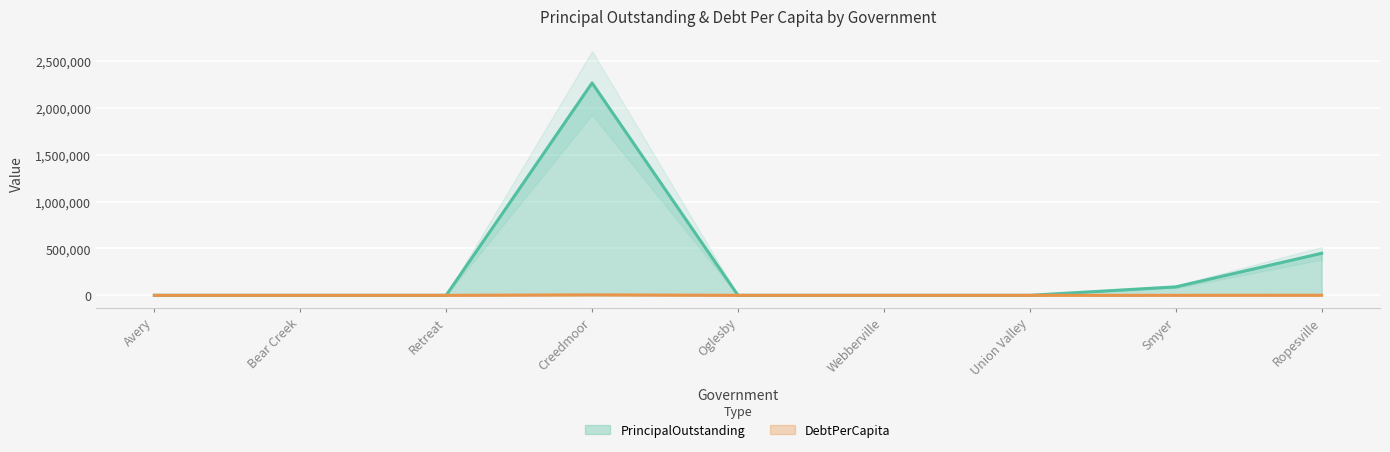

At how many categories does at least one series exceed 435466?

2